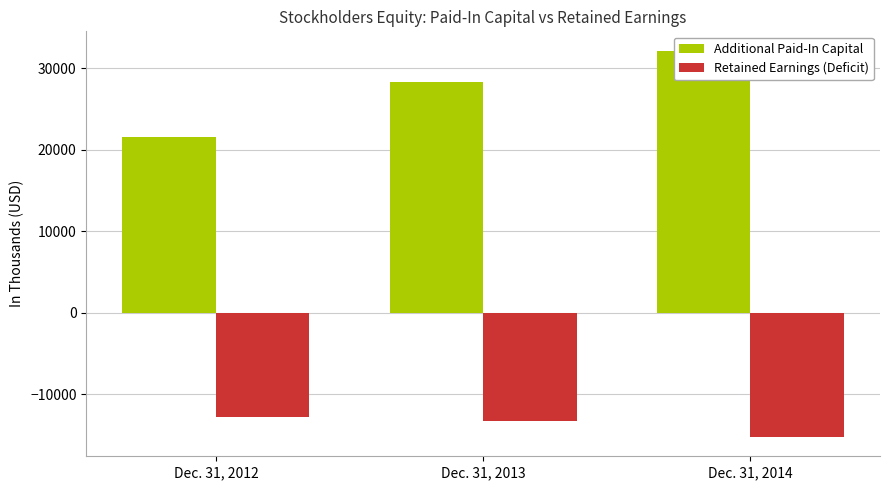

What is the difference between the maximum and minimum values in the Retained Earnings (Deficit) series?

2502